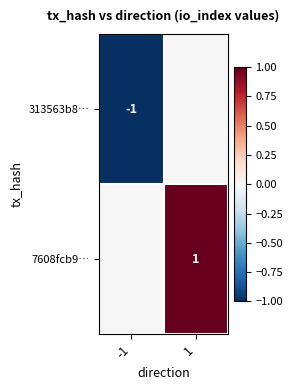

True or false: 313563b8… has a value of -1 at -1.

True